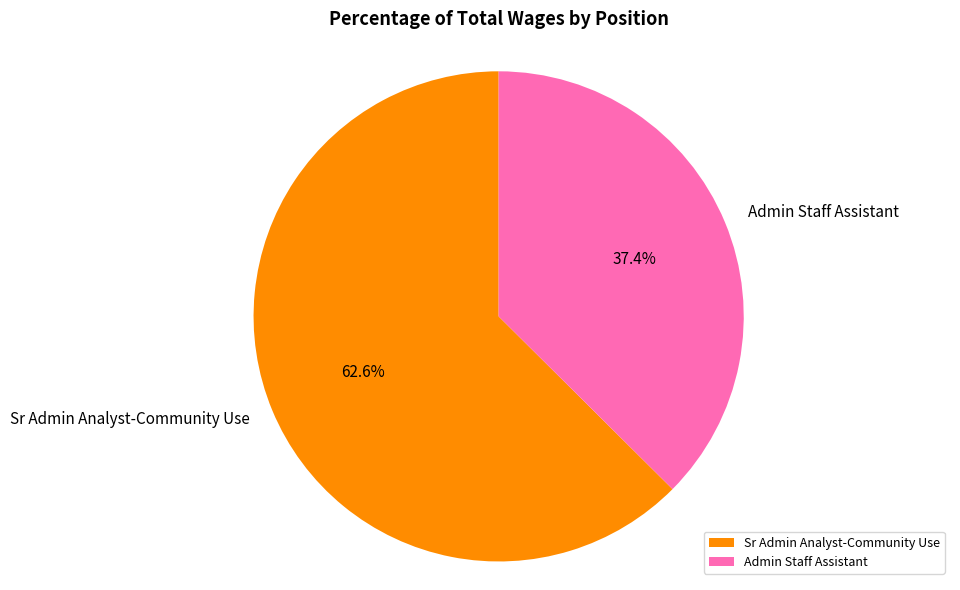

Is there a majority slice in this chart?

Yes